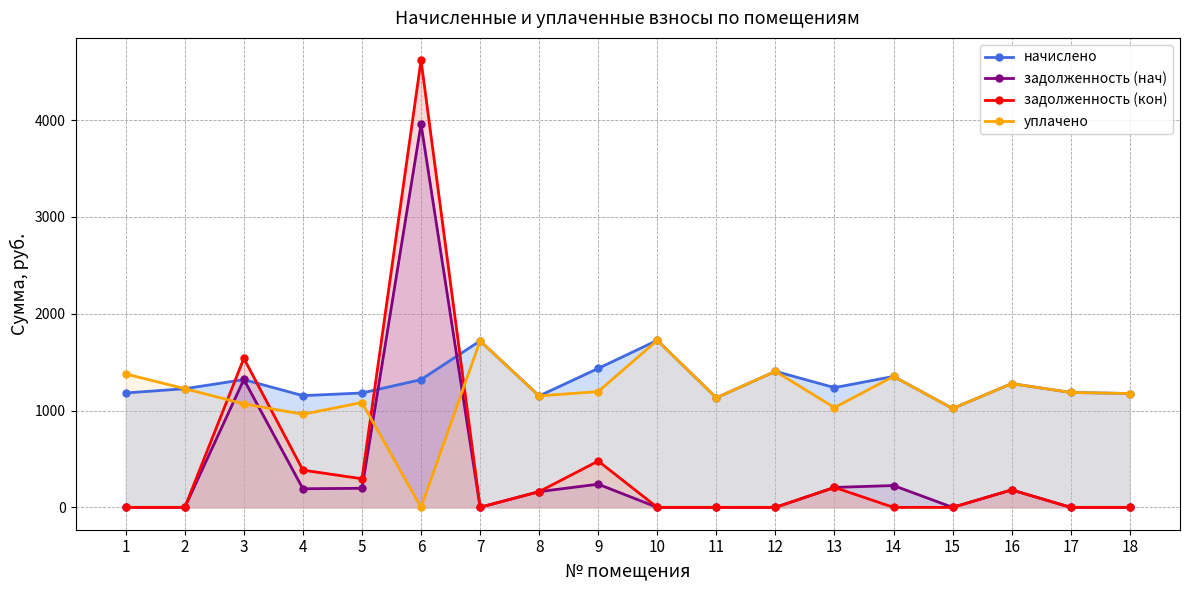

Reading right to left, transcribe all the data shown in this chart.

начислено: 1175.8	1186.8	1277.9	1021.1	1352.4	1236.5	1404.8	1131.6	1725.0	1435.2	1150.9	1719.5	1319.3	1181.3	1153.7	1319.3	1225.4	1181.3
задолженность (нач): 0.0	0.0	180.6	0.0	225.4	206.1	0.0	0.0	0.0	239.2	162.6	1.0	3957.8	196.9	192.3	1320.5	0.0	0.0
задолженность (кон): 0.0	0.0	180.6	0.0	0.0	206.1	0.0	0.0	0.0	478.4	162.6	1.0	4617.5	295.3	384.6	1539.2	0.0	0.0
уплачено: 1175.8	1186.8	1277.9	1021.1	1352.4	1030.4	1404.8	1131.6	1725.0	1196.0	1150.9	1719.5	0.0	1082.8	961.4	1069.0	1225.4	1378.2